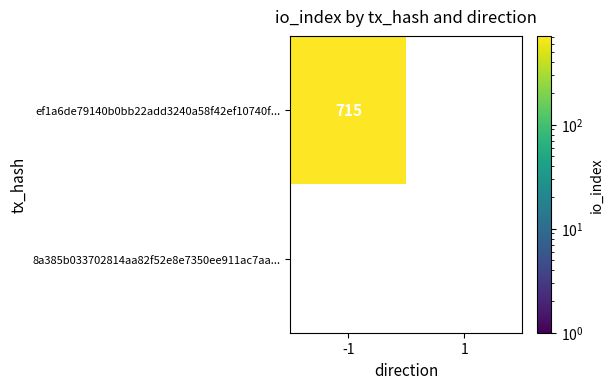

Reading left to right, transcribe all the data shown in this chart.

ef1a6de79140b0bb22add3240a58f42ef10740f: -1=715	1=0
8a385b033702814aa82f52e8e7350ee911ac7aa: -1=0	1=0